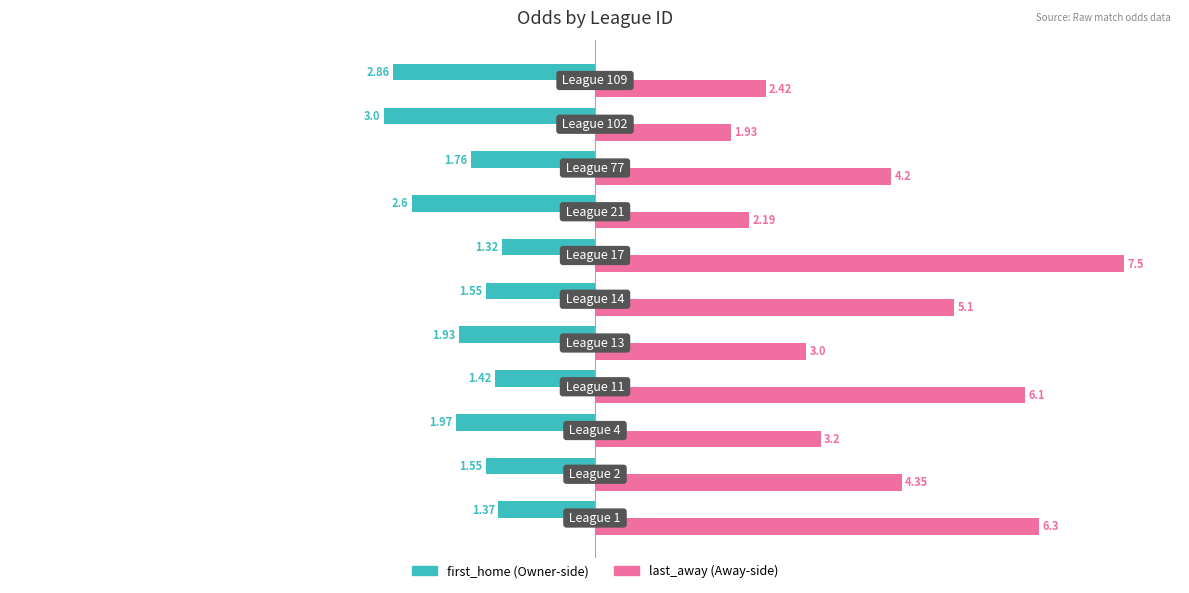

How many data points does each series have?

11